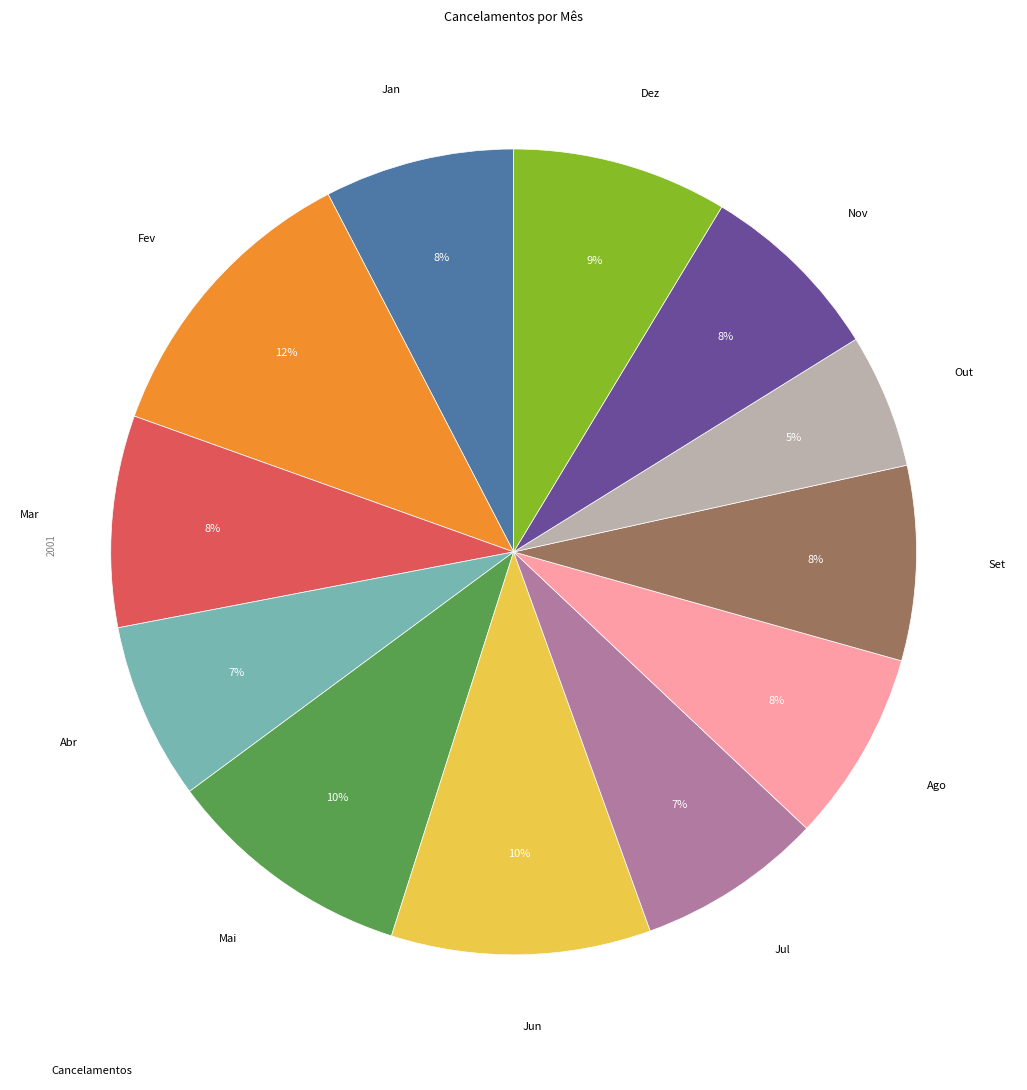

Is there a majority slice in this chart?

No